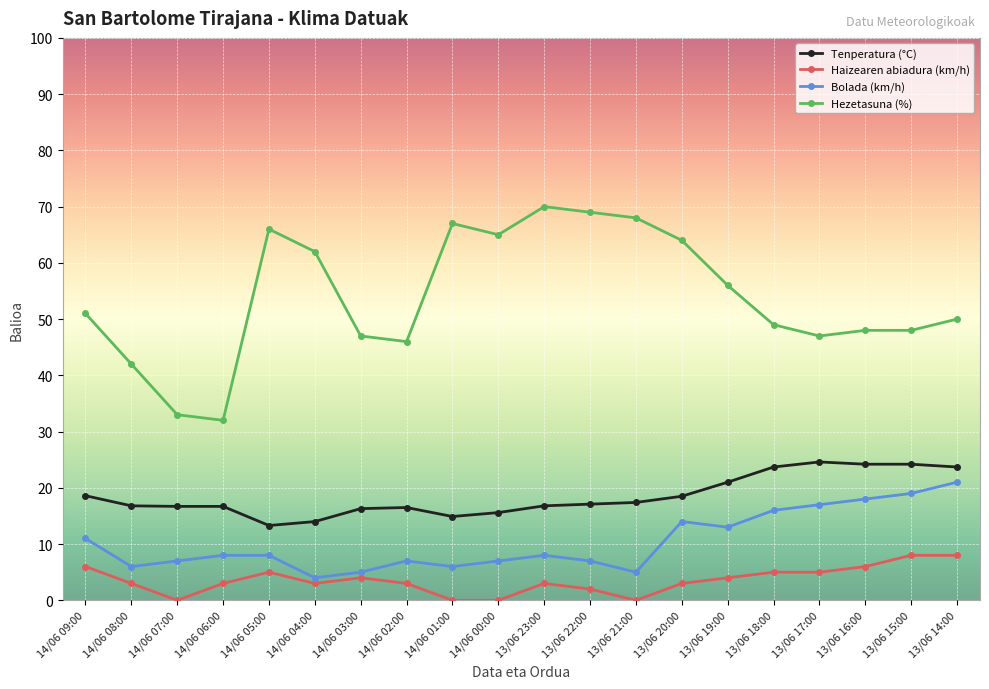

What is the minimum value for Hezetasuna (%)?

32.0